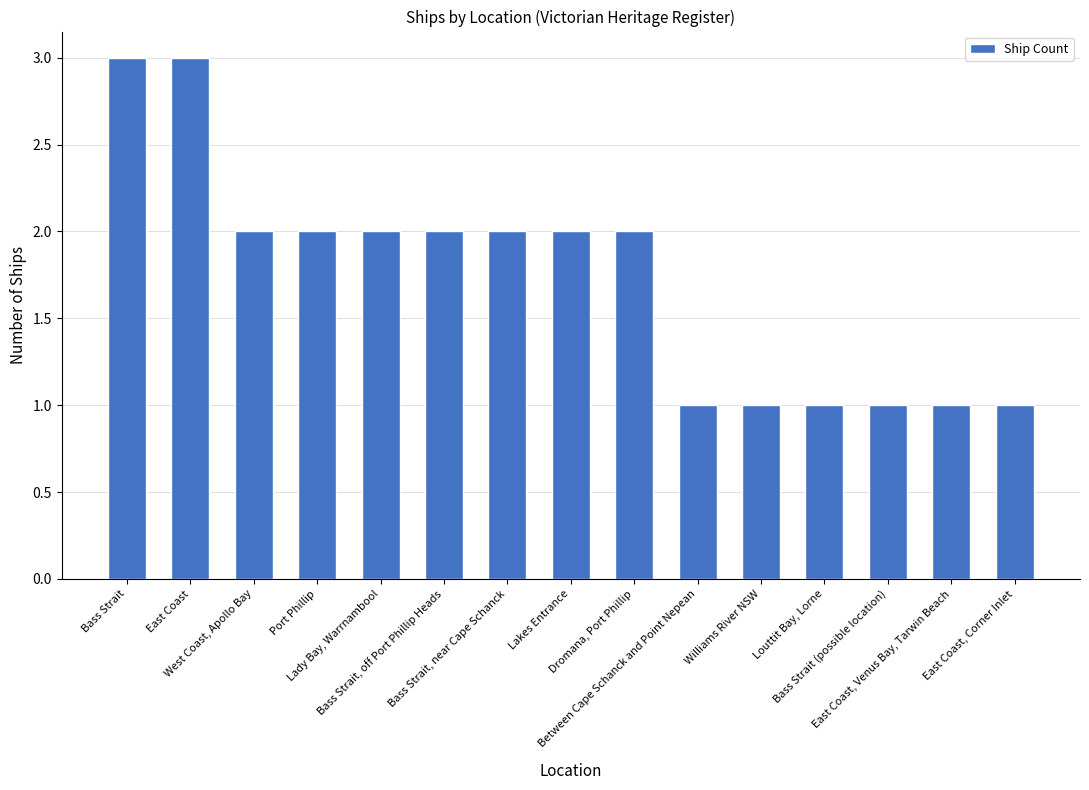

What is the greatest value displayed?

3